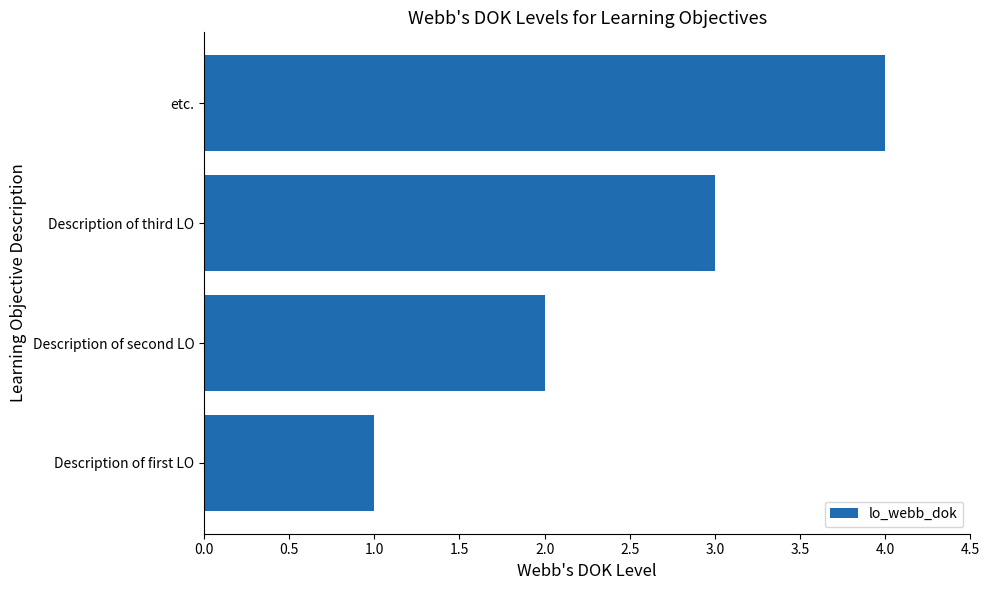

Rank the categories by value from lowest to highest.

Description of first LO, Description of second LO, Description of third LO, etc.